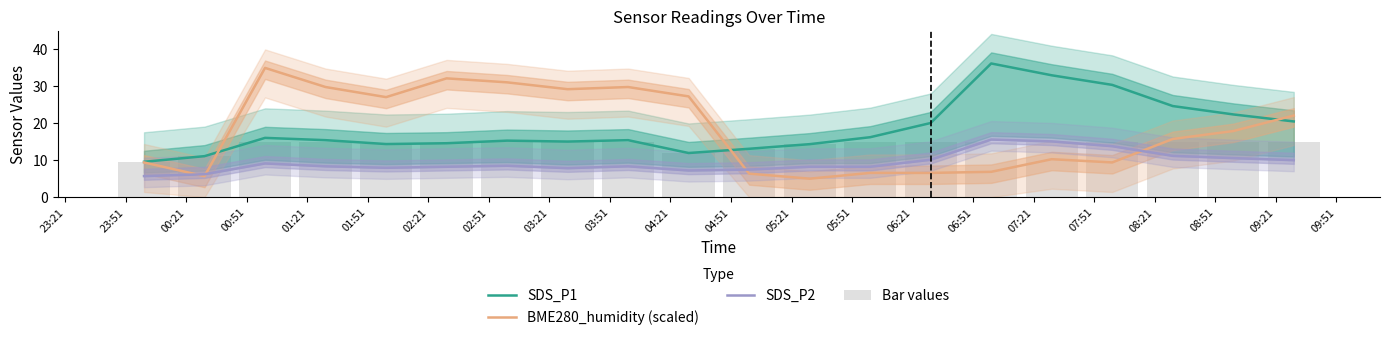

What is the average value of the SDS_P2 series?

9.4